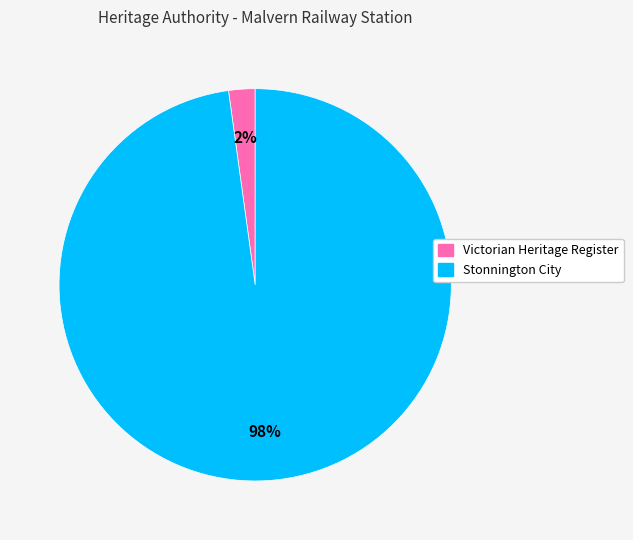

To the nearest percent, what is the difference between the largest and smallest slice percentages?

96%